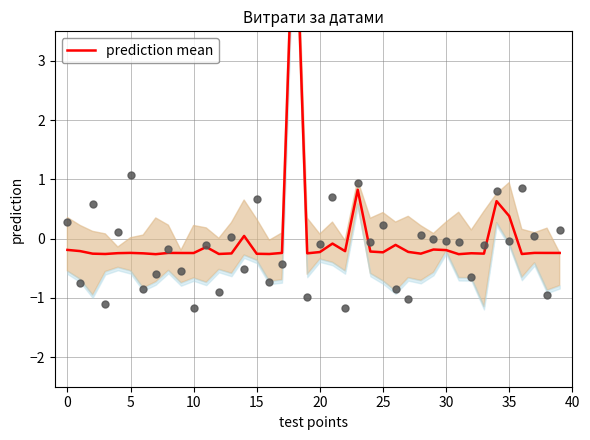

What is the change in value from 11 to 39?

-0.1